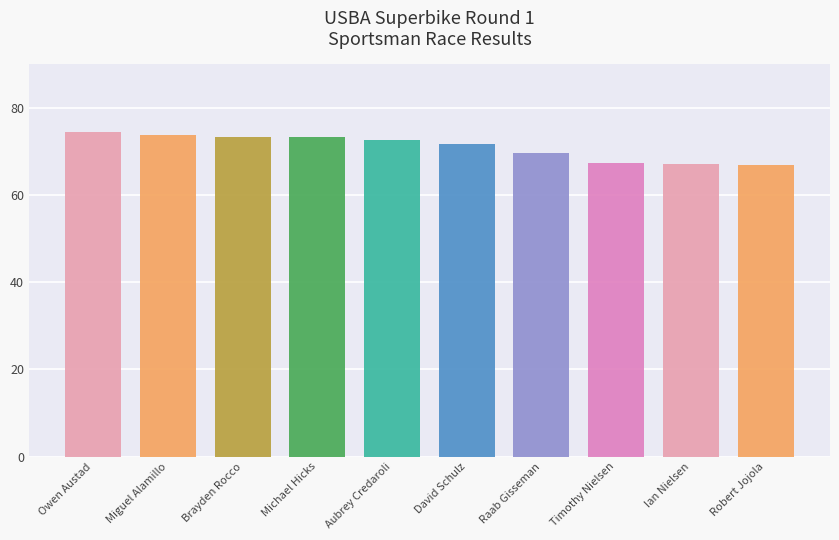

Read the value at Robert Jojola.

66.8